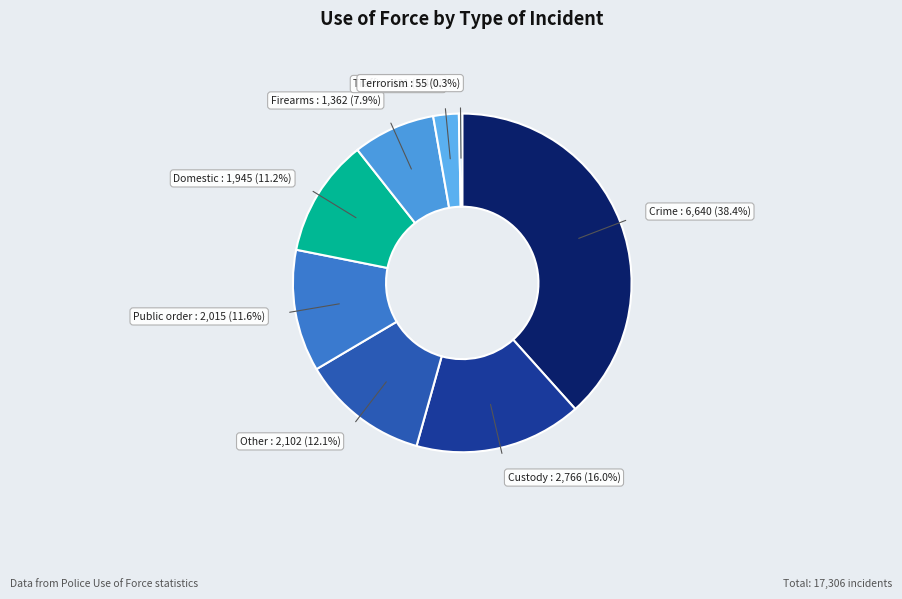

Is the sum of Other and Terrorism greater than half?

No